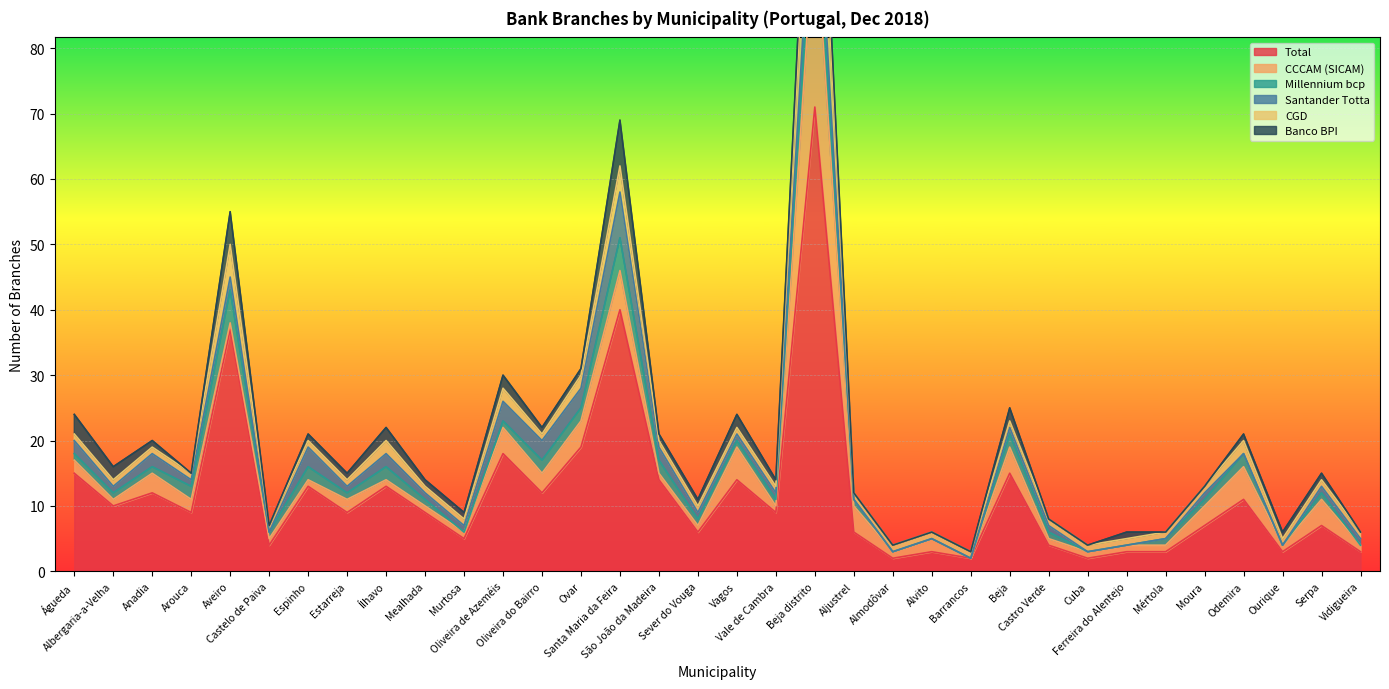

Which category has the lowest value across all series?

Barrancos